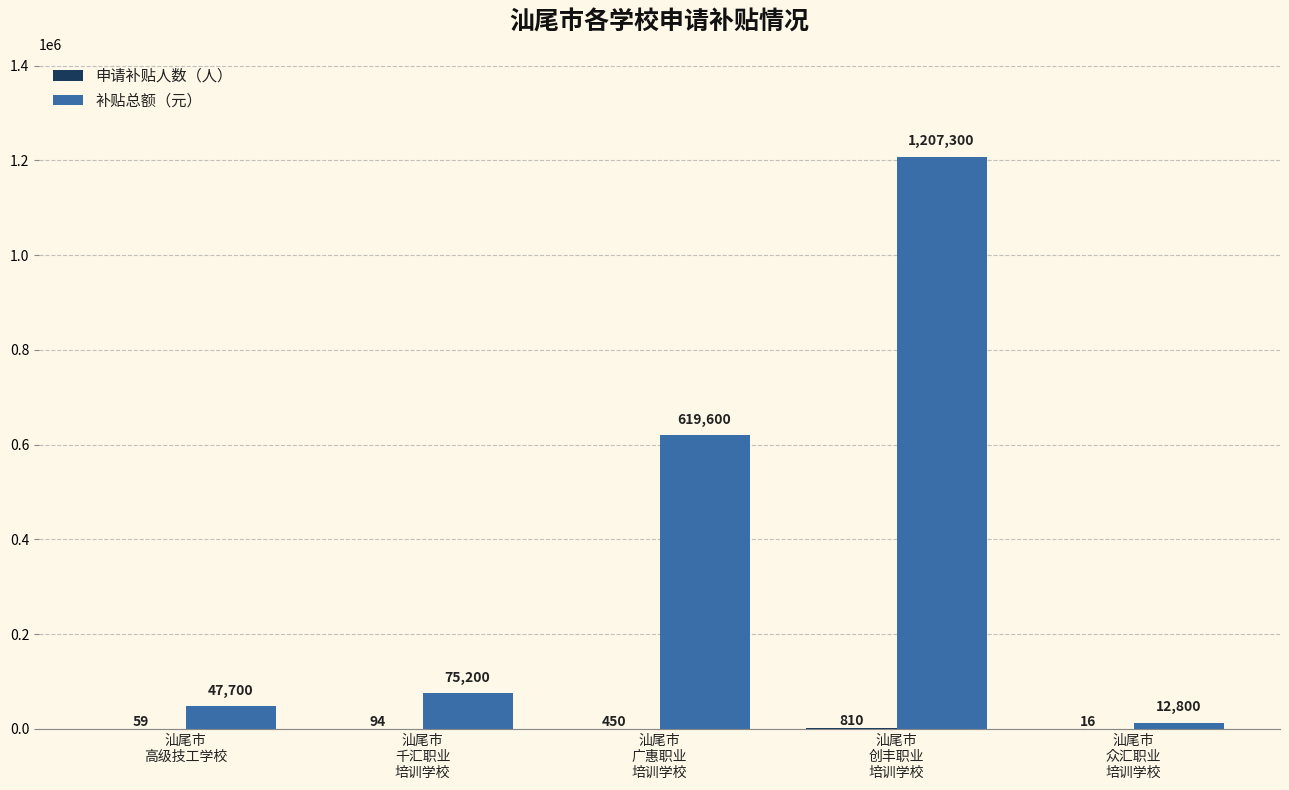

Which series has the largest total across all categories?

补贴总额（元）